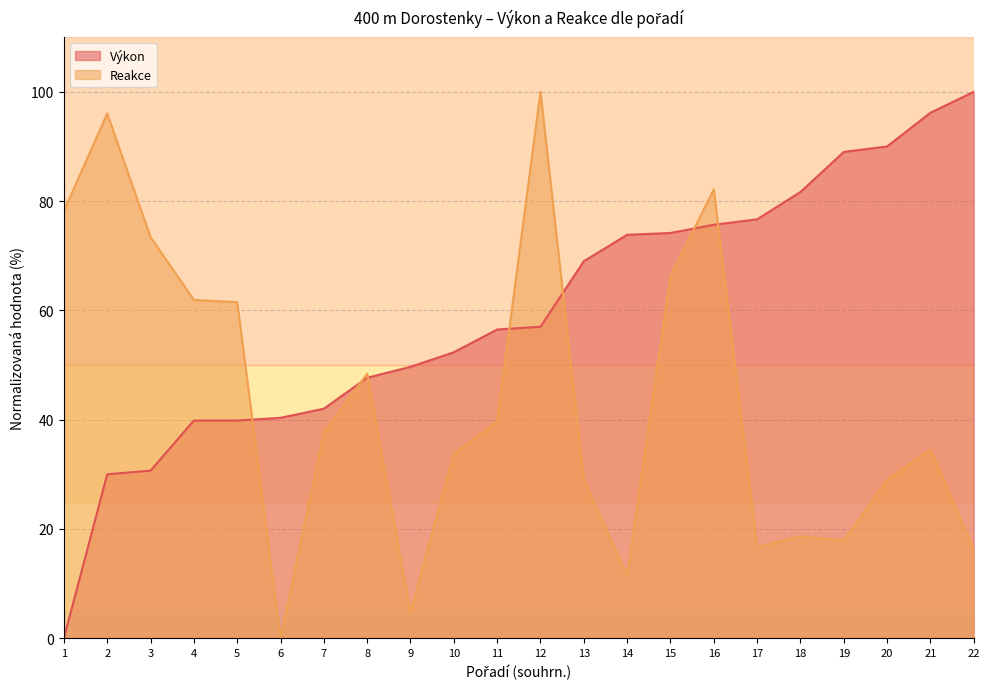

The Výkon series shows 105.3 at 15. True or false?

False